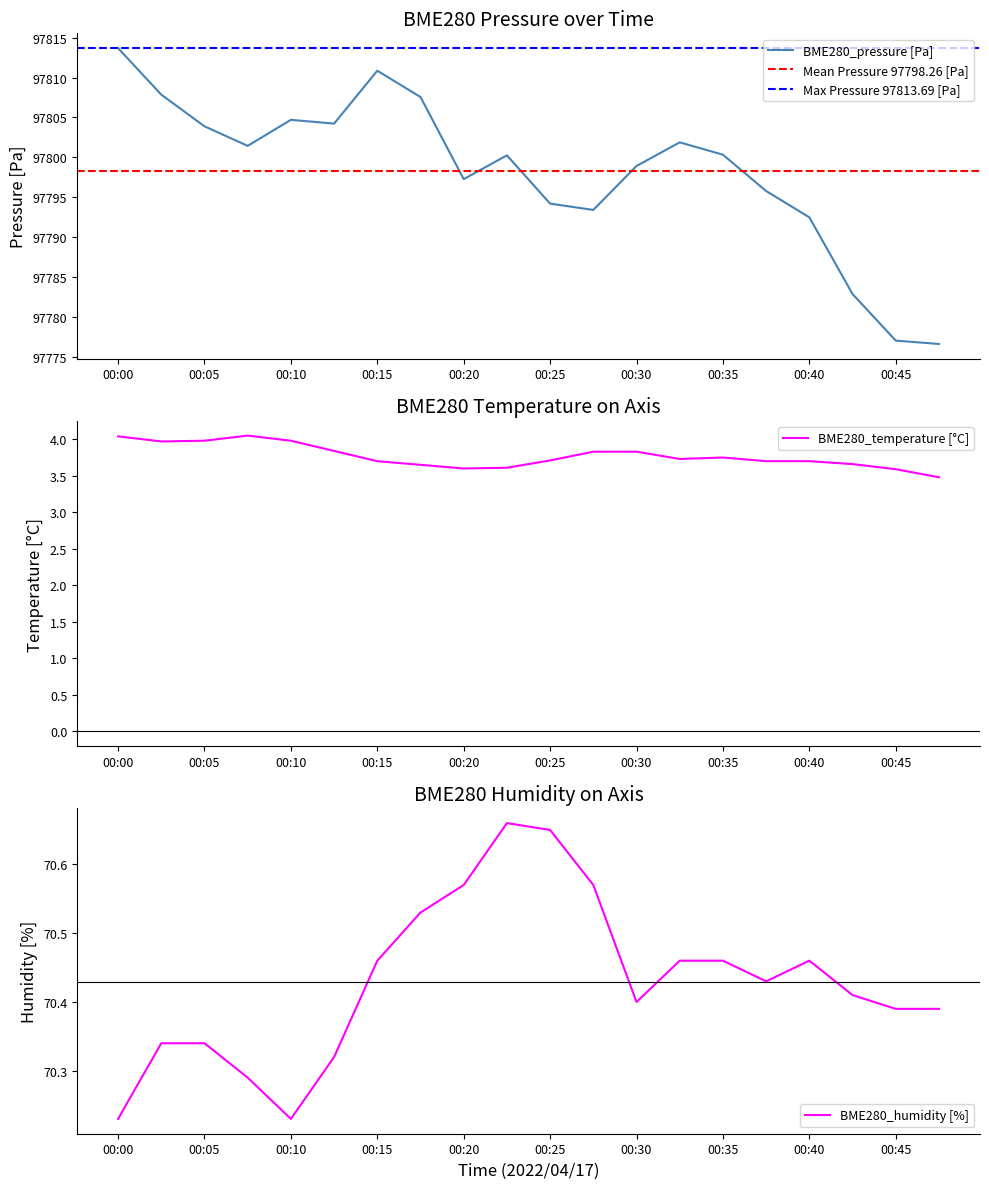

What is the total value across all series at 00:00?

97888.0